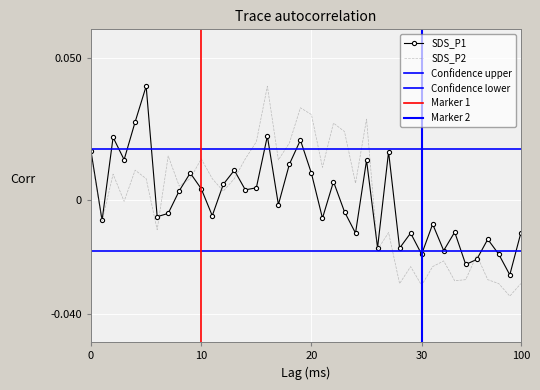

Between which two adjacent categories do SDS_P1 and SDS_P2 first intersect?

6 and 7